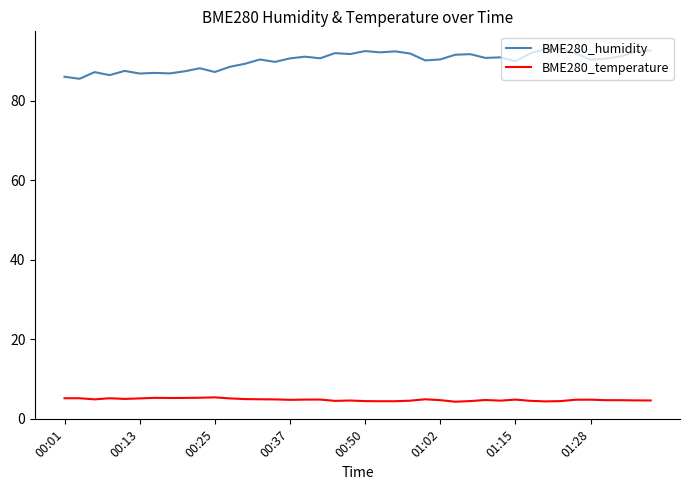

Which series has the widest spread of values?

BME280_humidity